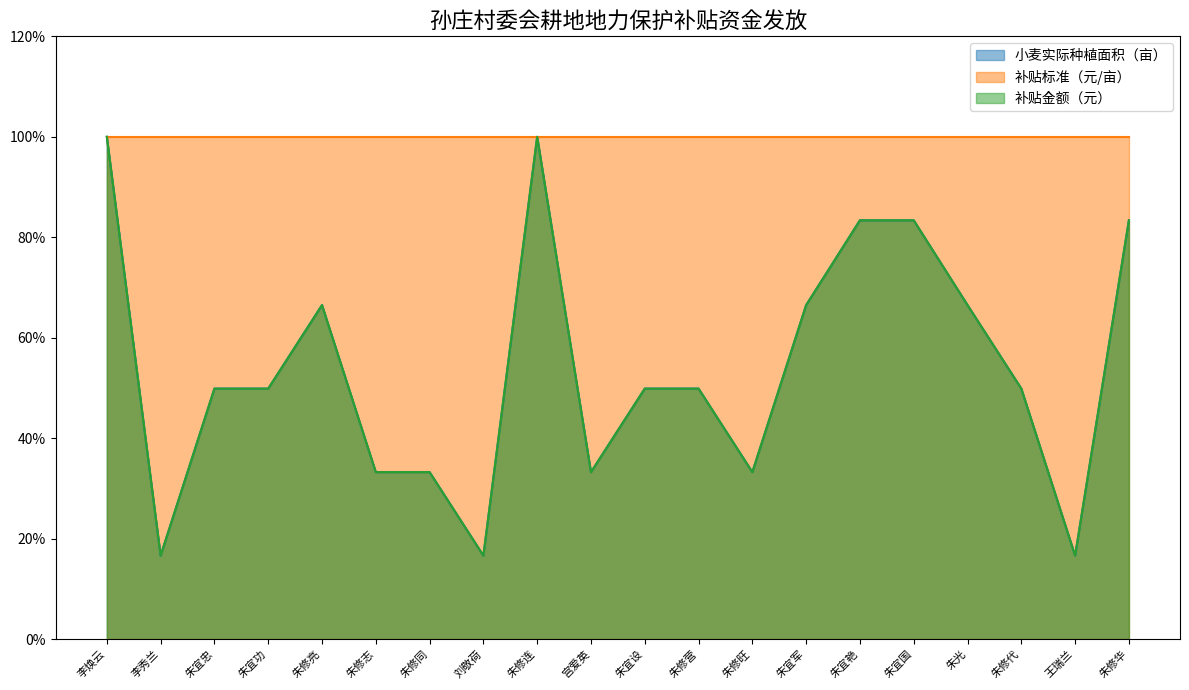

How many data points in 小麦实际种植面积（亩） are above 49?

13